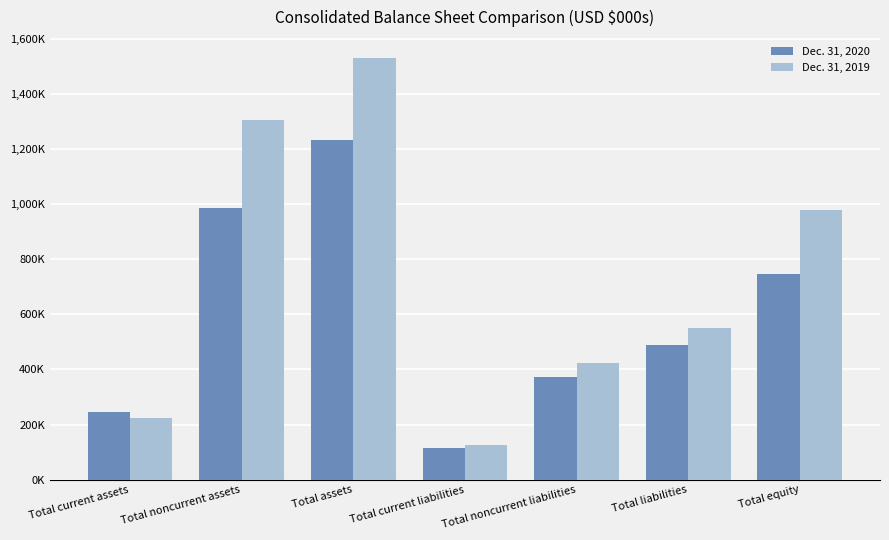

Rank the series at Total current assets from highest to lowest value.

Dec. 31, 2020, Dec. 31, 2019